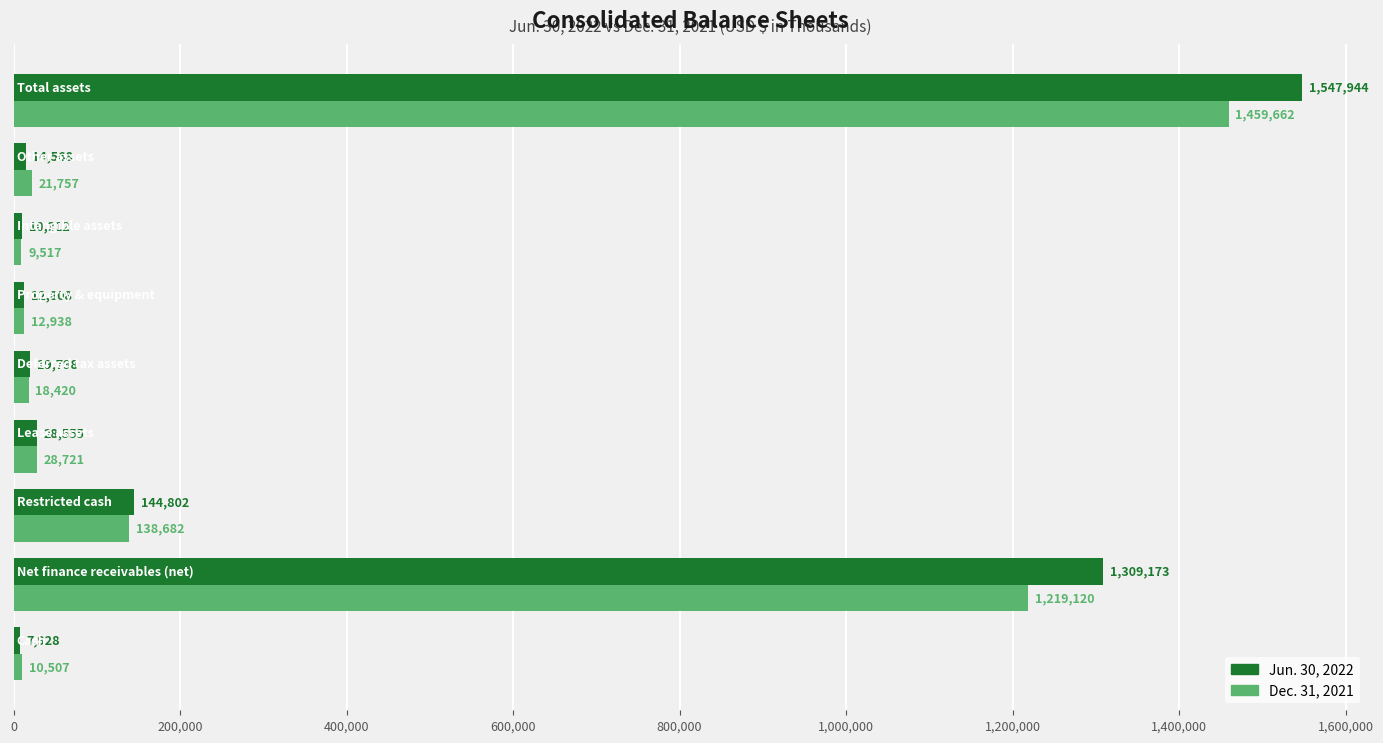

Is it true that Dec. 31, 2021 equals 12938 at Property & equipment?

True